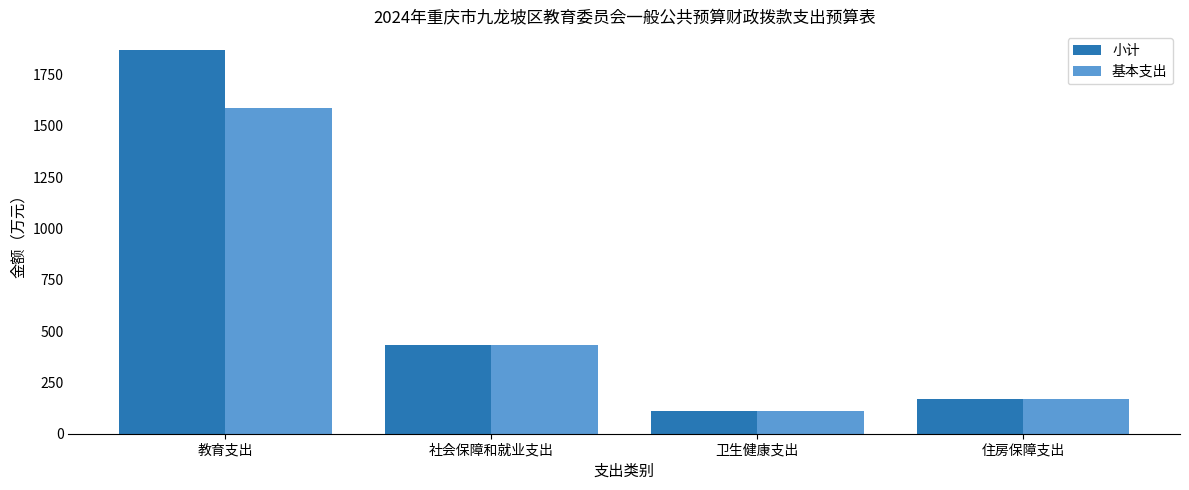

At which label does 小计 reach its minimum?

卫生健康支出